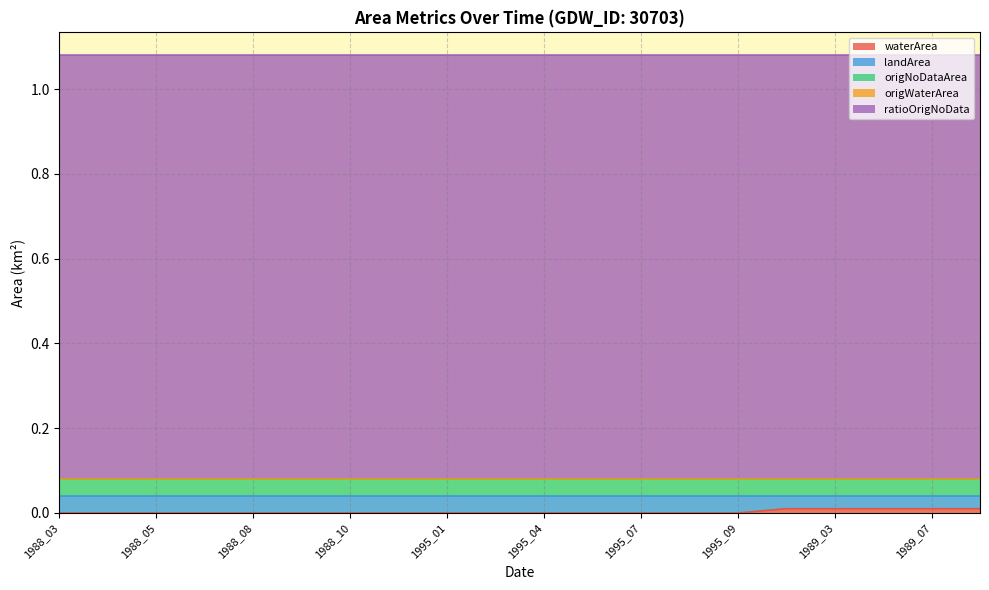

True or false: origNoDataArea has a value of 0.1 at 1988_05.

False